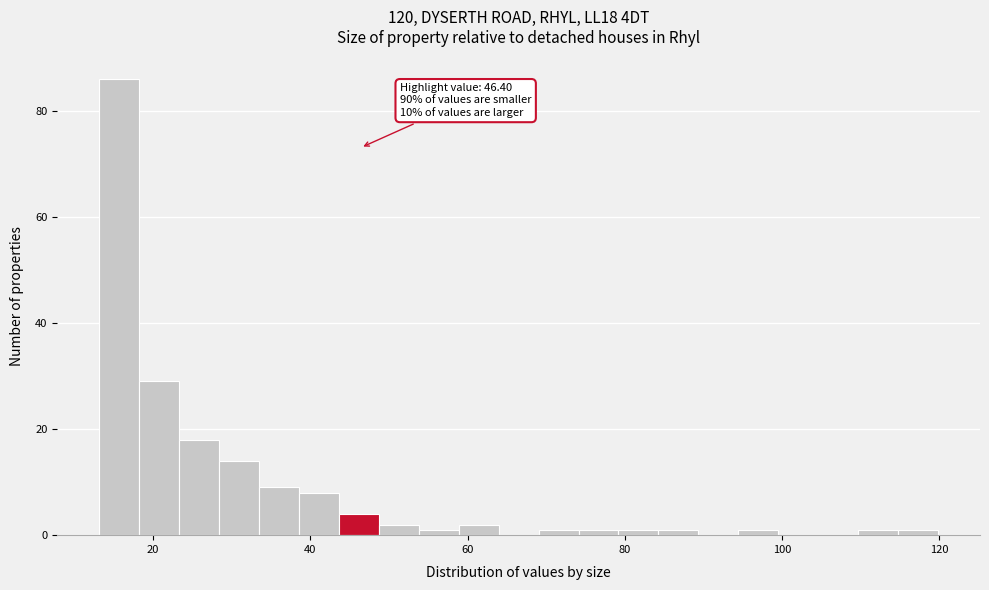

Around what value on the x-axis is the tallest bar? Give the approximate position of its centre, as read against the axis.

16